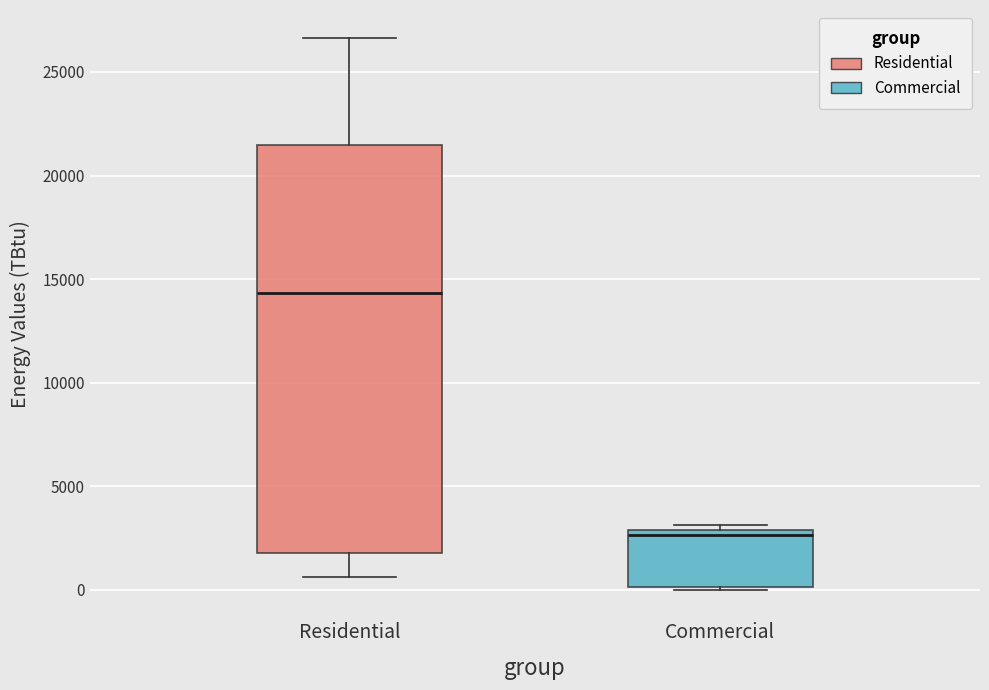

Comparing the boxes themselves (not the whiskers), which one is the tallest?

Residential